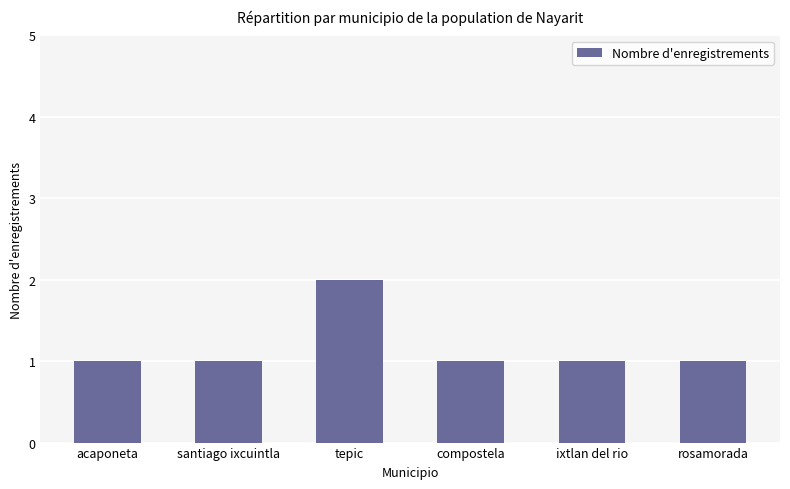

How many bars are there in total?

6